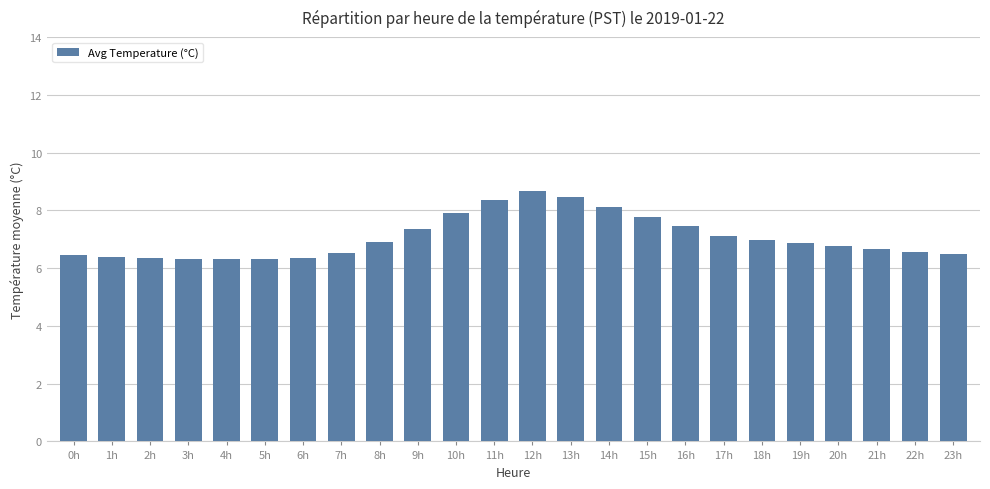

What is the change in value from 6h to 18h?

+0.6